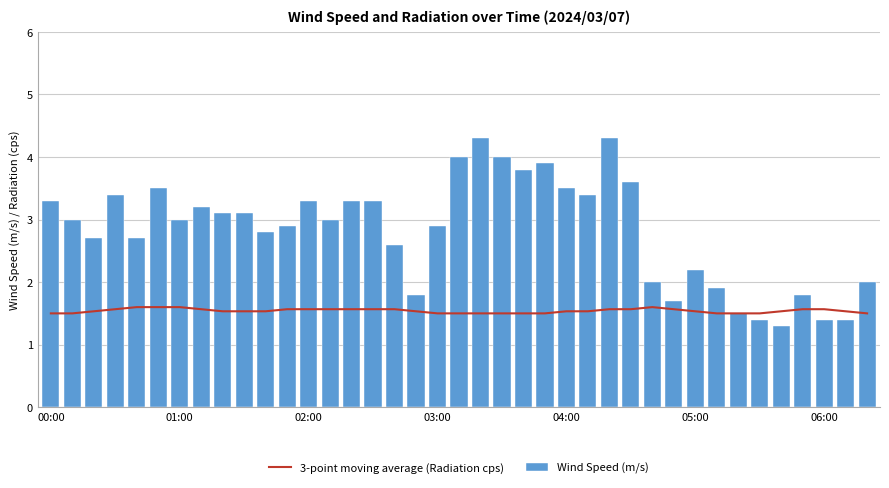

What is the sum of all Wind Speed (m/s) values?

110.3